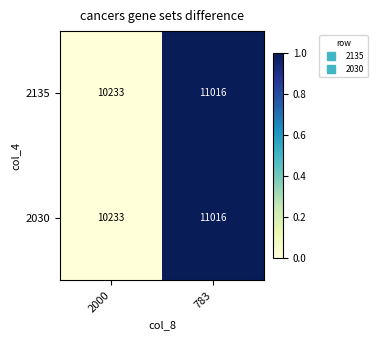

What is the total value across all series at 783?

22032